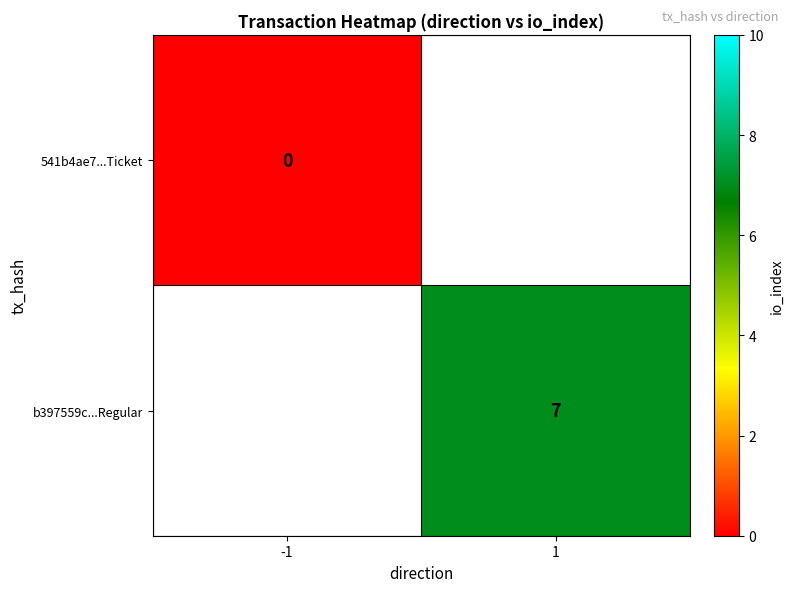

The value of b397559c...Regular at 1 is 10. True or false?

False